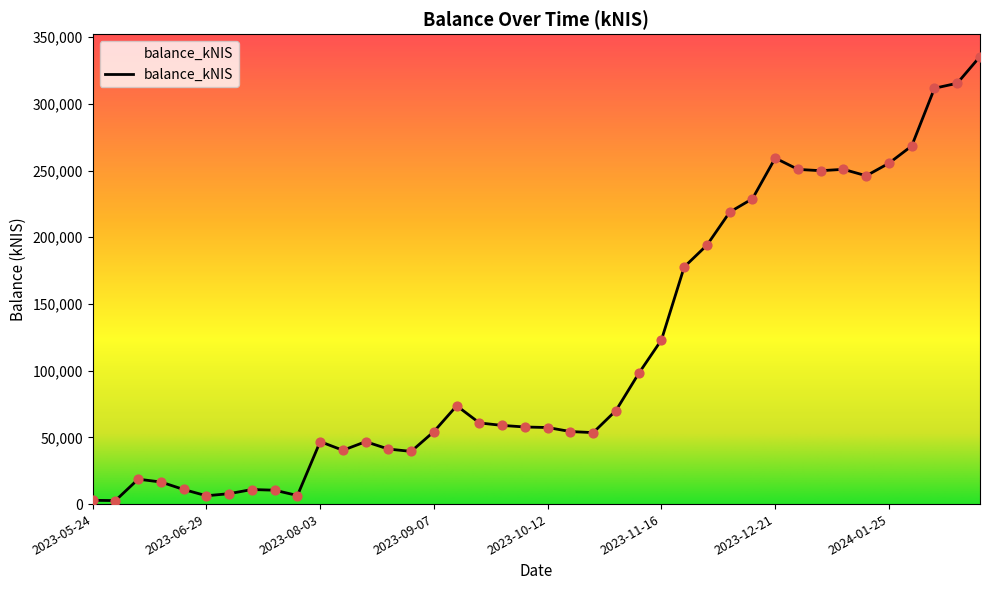

What is the difference between the maximum and minimum values?

332814.1